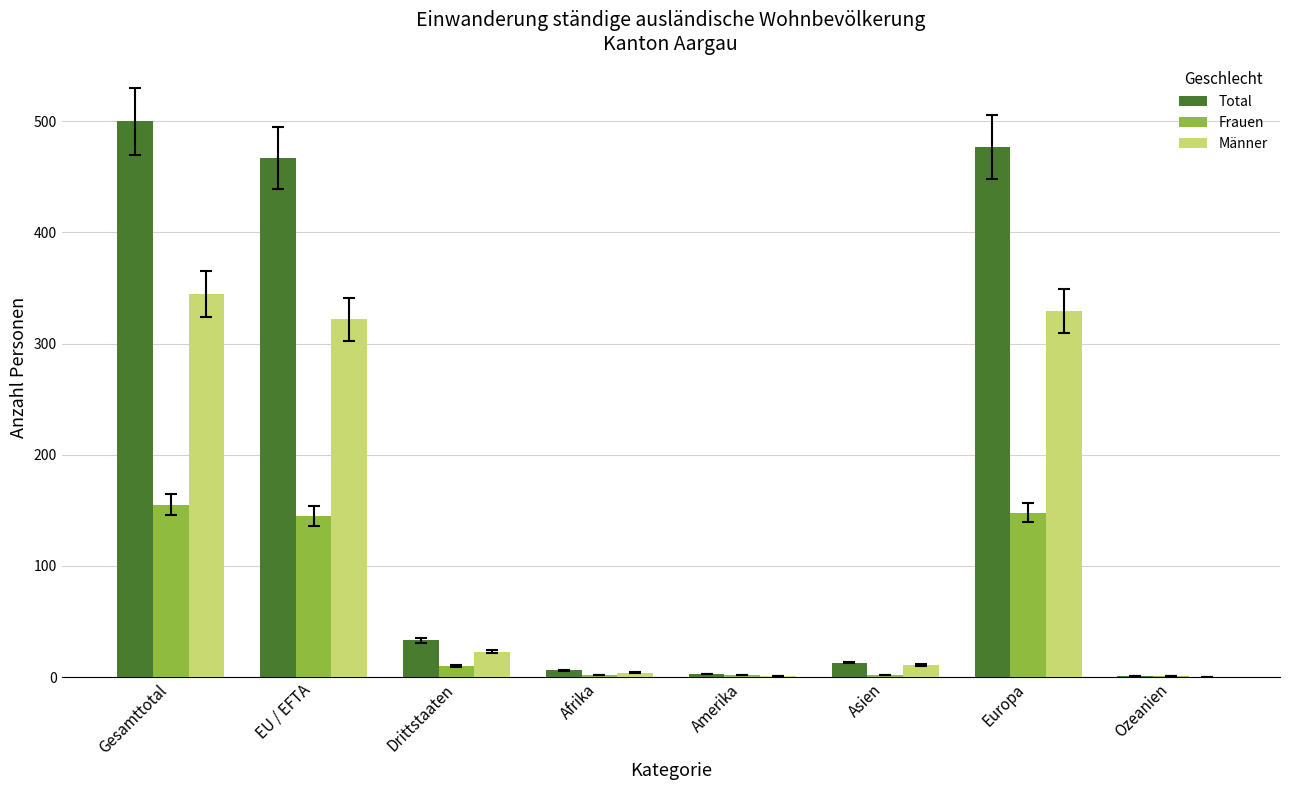

True or false: Total has a value of 868 at Gesamttotal.

False